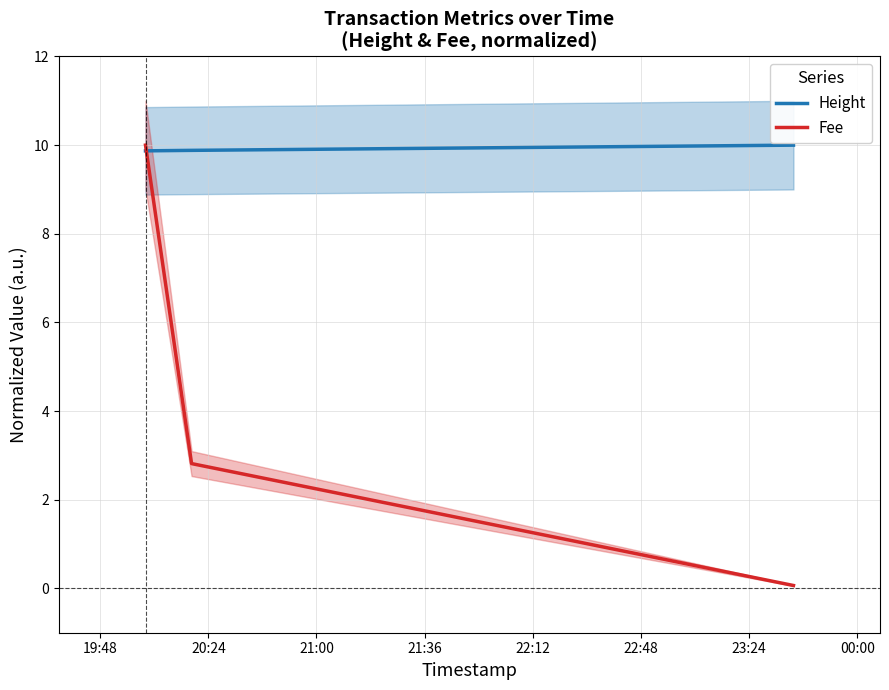

What is the difference between the maximum and second lowest values in the Height series?

0.1